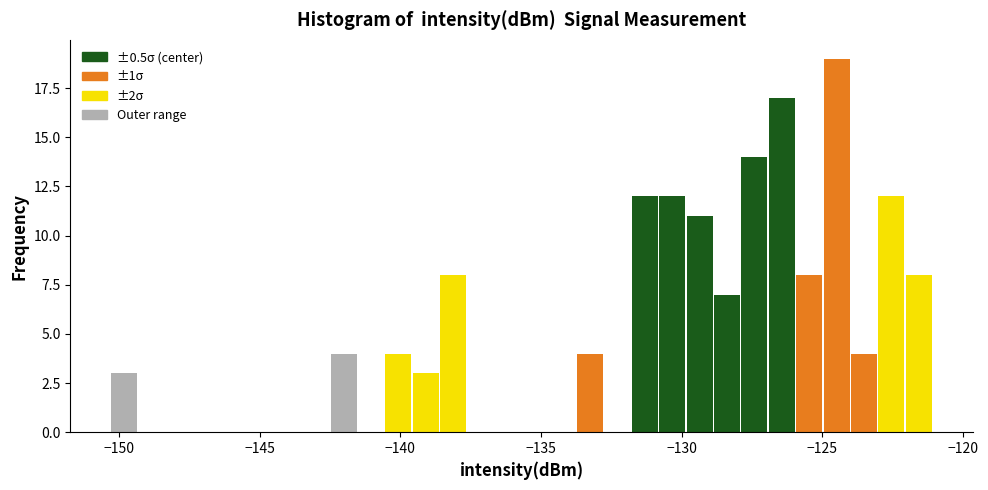

Around what value on the x-axis is the tallest bar? Give the approximate position of its centre, as read against the axis.

-124.5